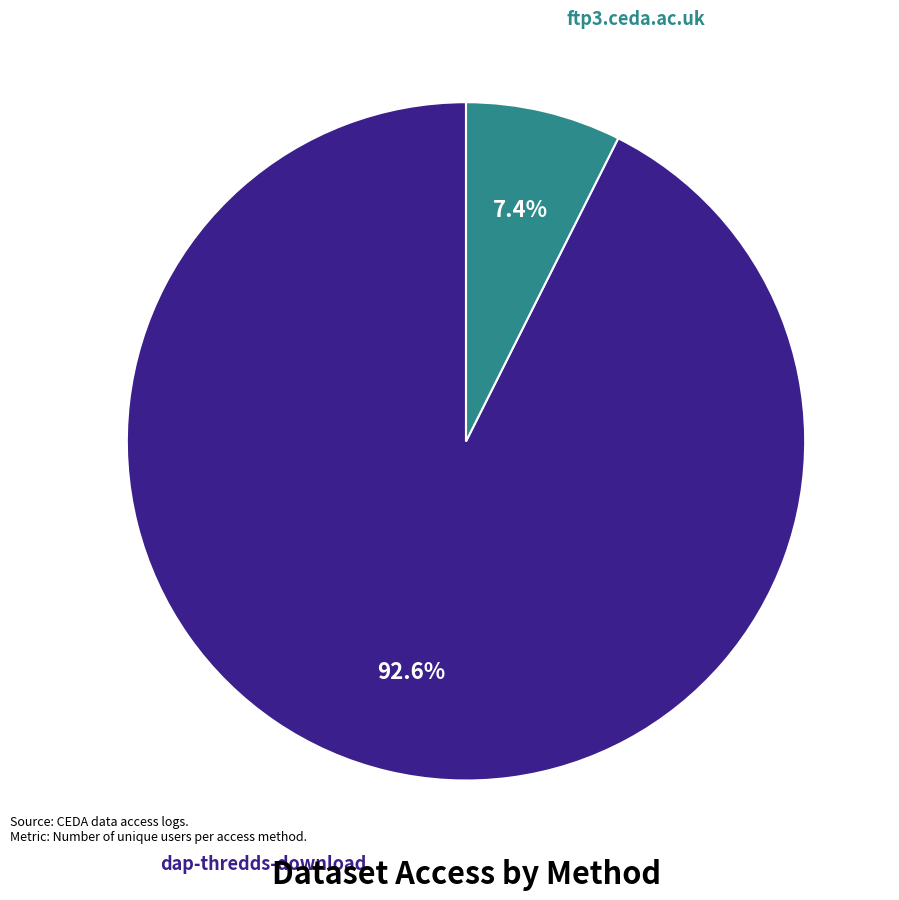

Which has a higher value, ftp3.ceda.ac.uk or dap-thredds-download?

dap-thredds-download